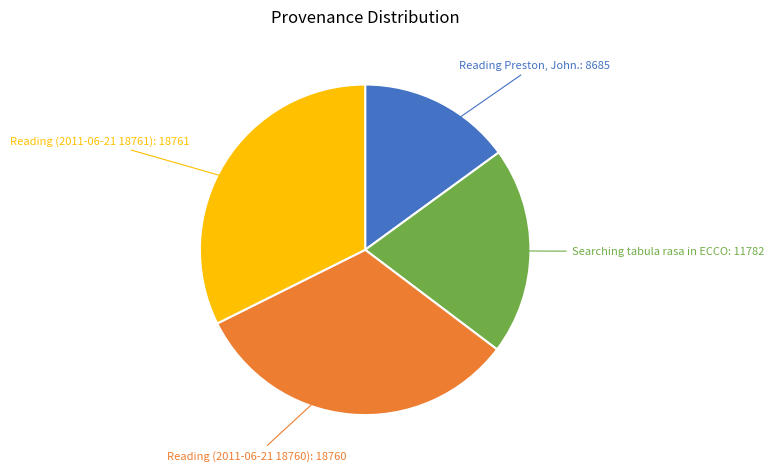

Does Reading Preston, John. account for over 50% of the chart?

No